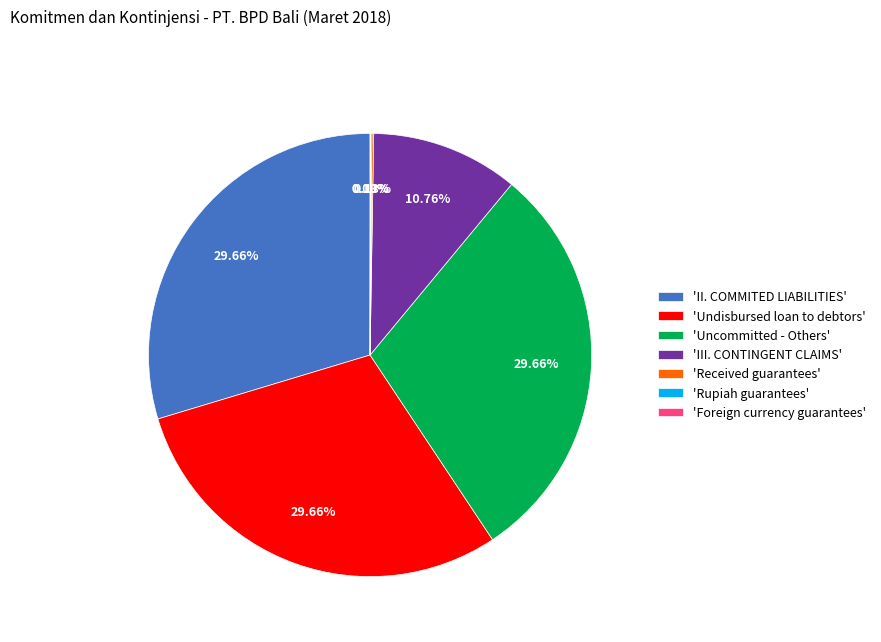

Does 'Uncommitted - Others' account for over 50% of the chart?

No